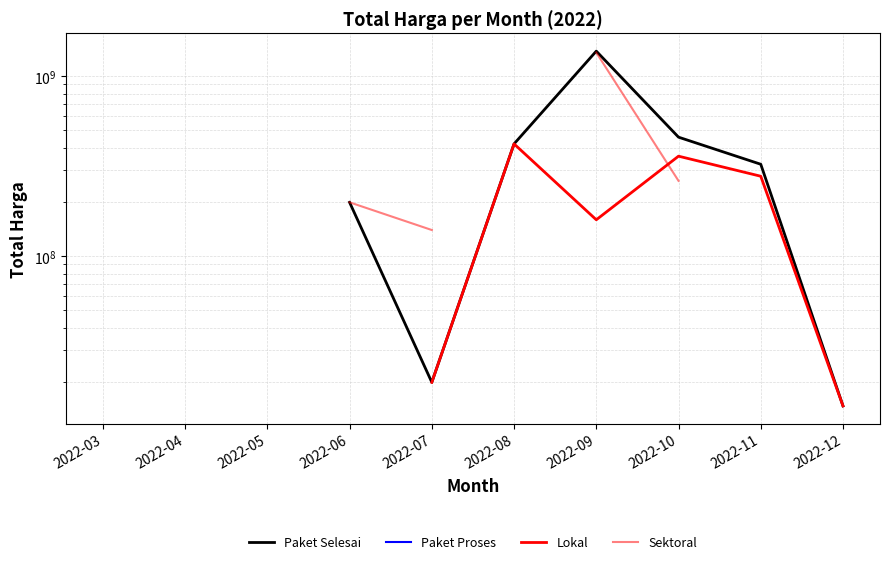

True or false: Paket Proses has a value of 139800000.0 at 2022-07.

True